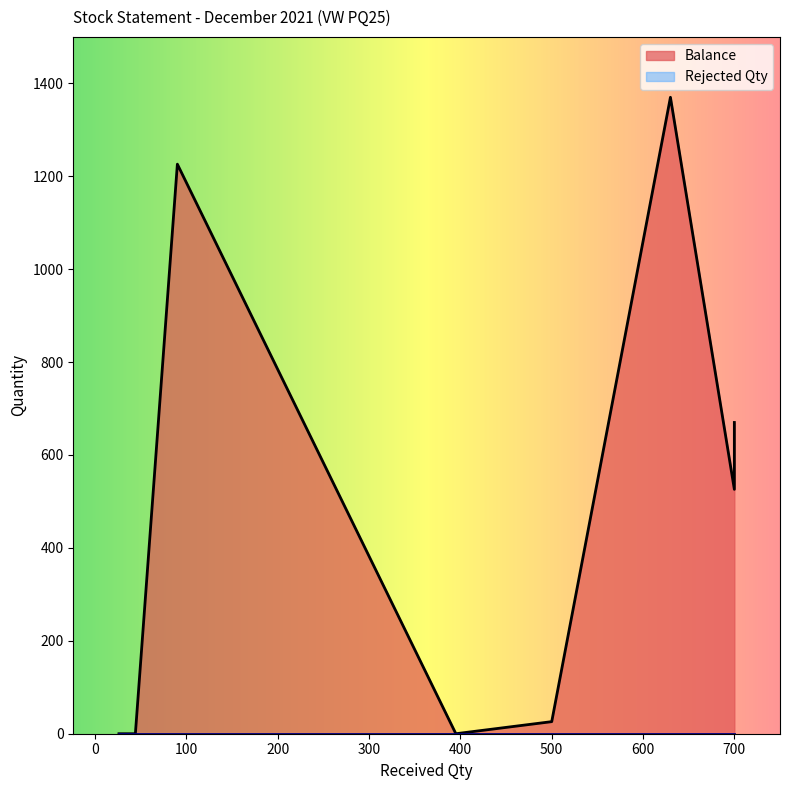

At how many categories does at least one series exceed 639?

3